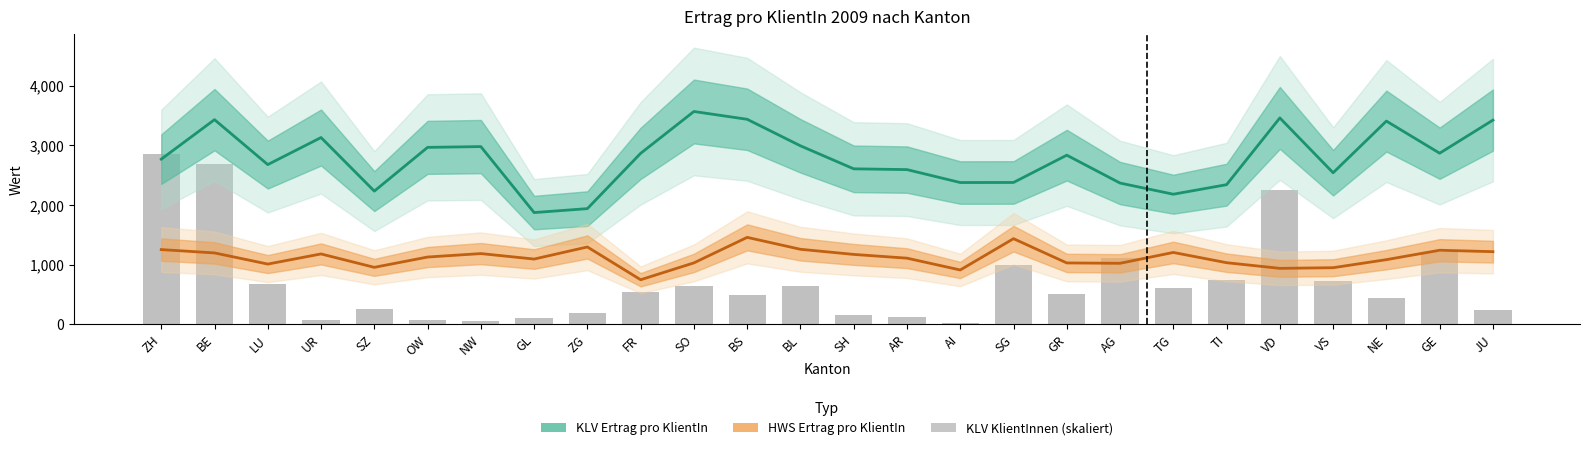

At how many categories does at least one series exceed 1947?

24